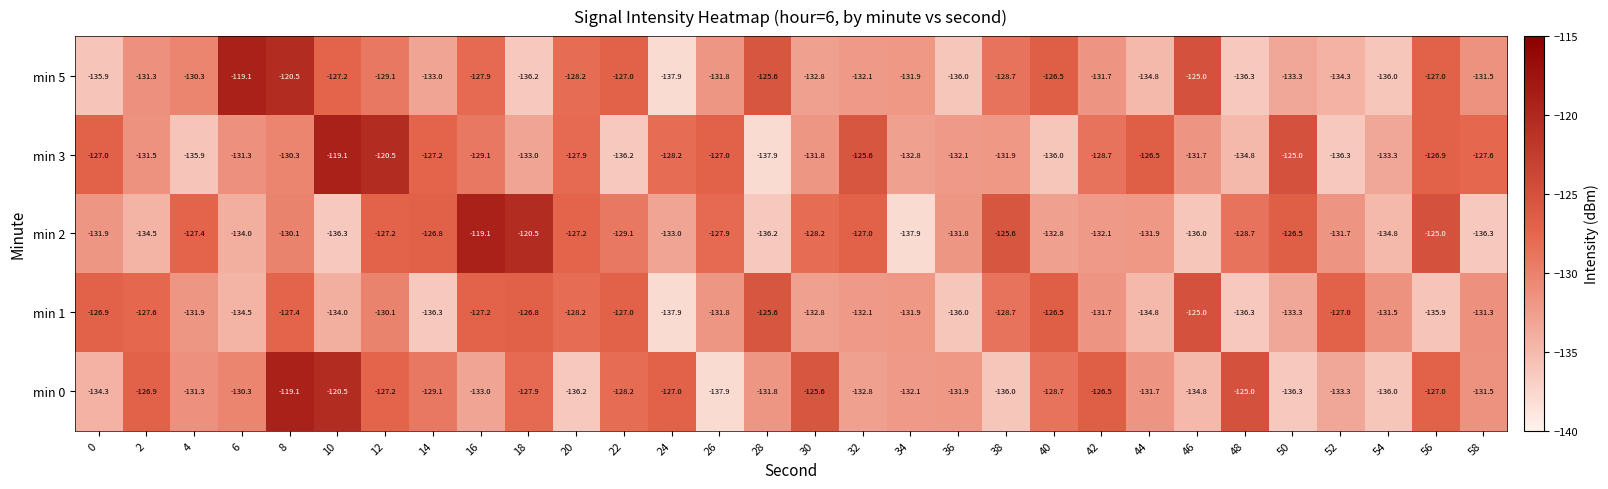

Which category has the lowest value in the min 2 series?

34